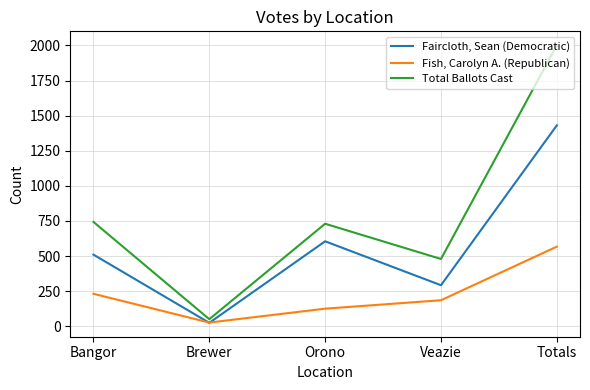

Read the Total Ballots Cast value at Veazie.

479